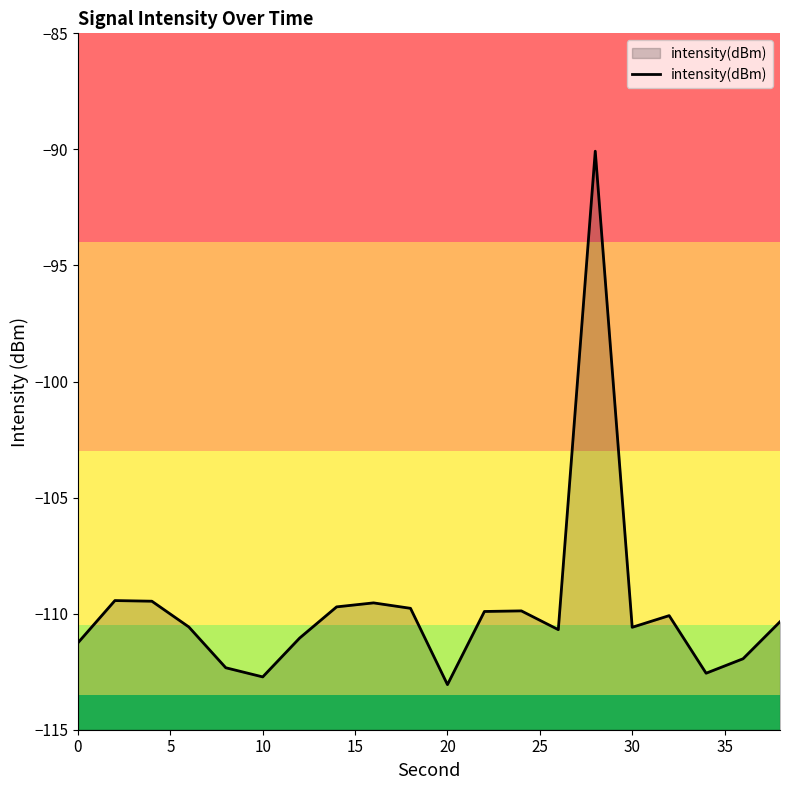

What is the smallest value displayed?

-113.1